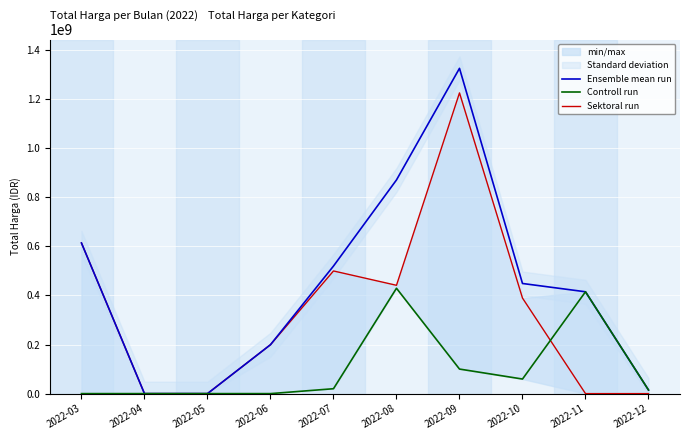

Reading left to right, what are all the values shown in this chart?

Ensemble mean run: 613361225	0	0	199200000	519450000	870196780	1324682000	448493150	414713000	14750000
Controll run: 0	0	0	0	19950000	429075000	100000000	59375000	414713000	14750000
Sektoral run: 613361225	0	0	199200000	499500000	441121780	1224682000	389118150	0	0